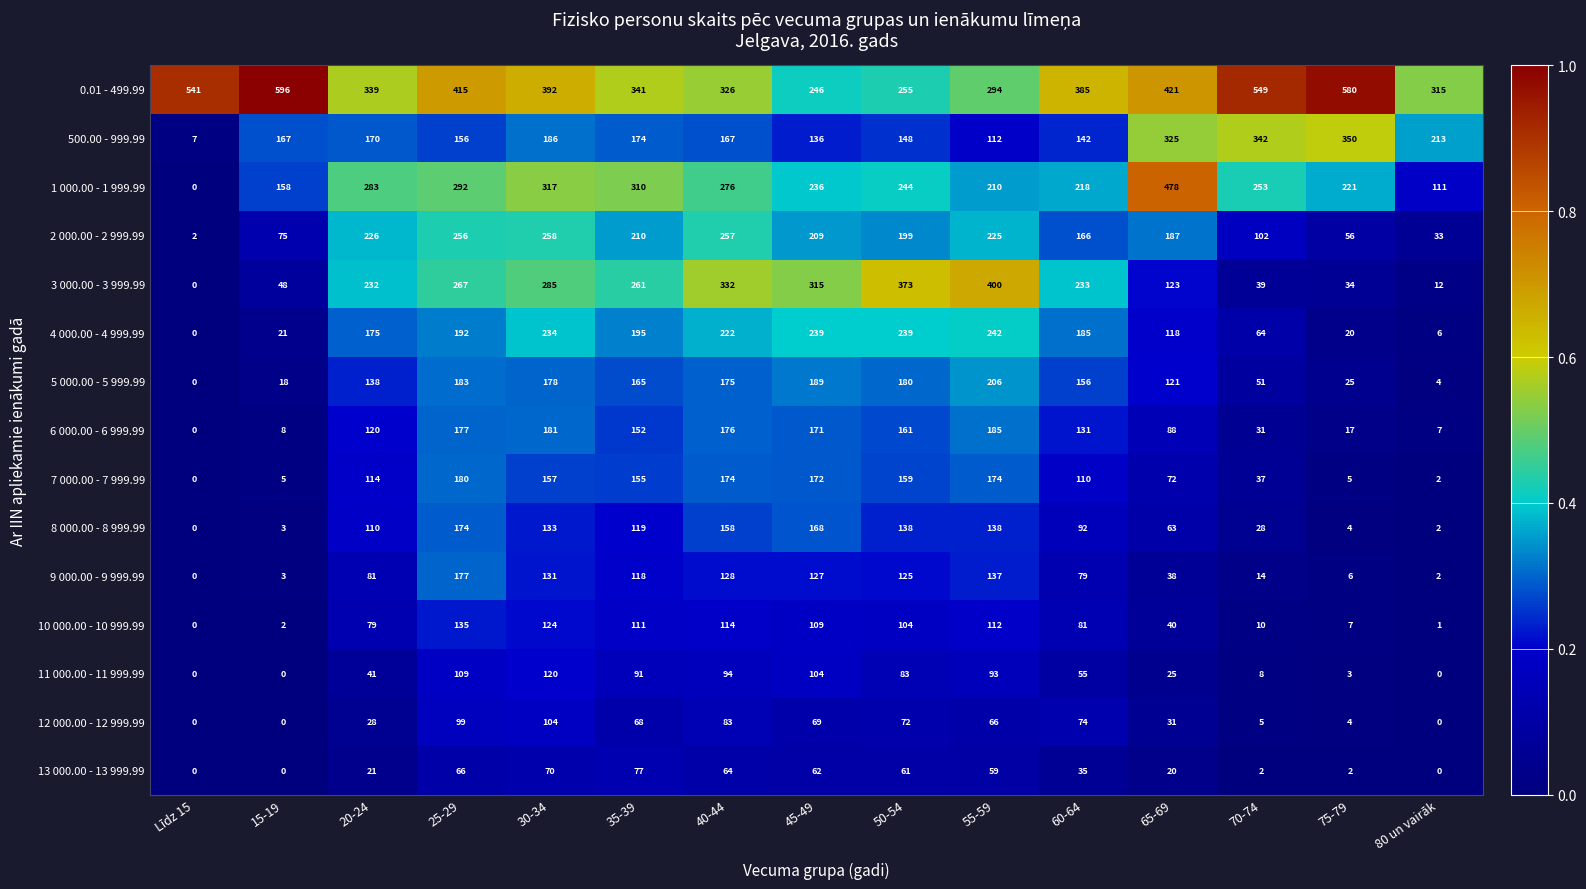

Which series changed the most between 30-34 and 65-69?

3 000.00 - 3 999.99